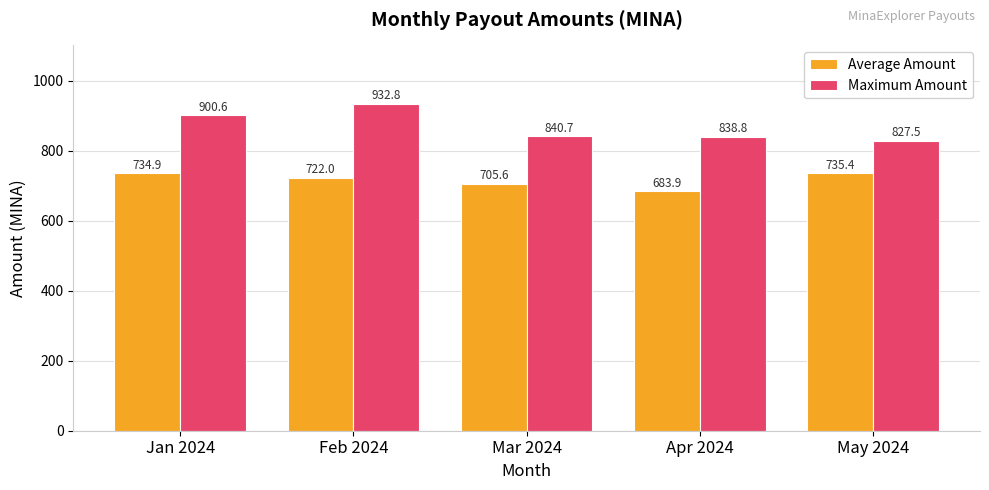

Is it true that Maximum Amount equals 932.8 at Feb 2024?

True